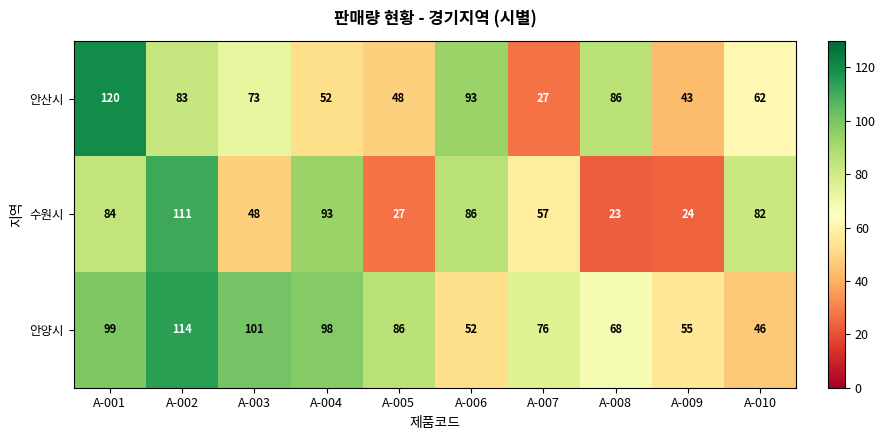

At which category is the sum across all series the highest?

A-002